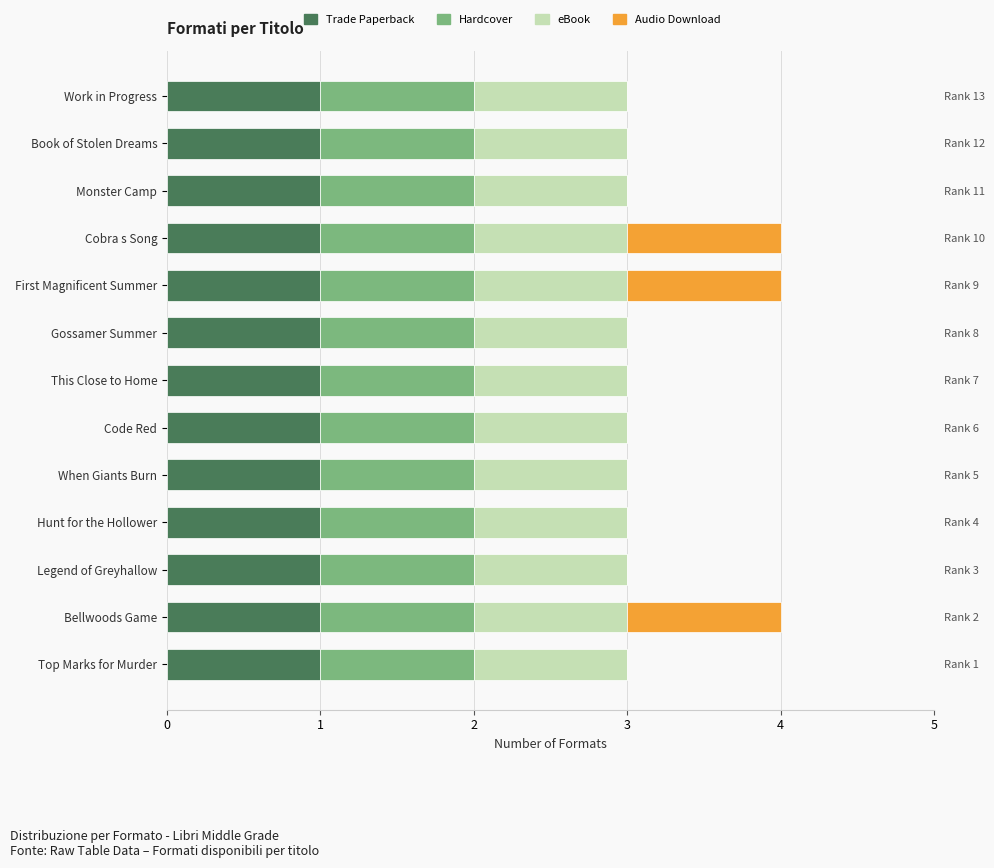

At how many categories does at least one series exceed 0?

13